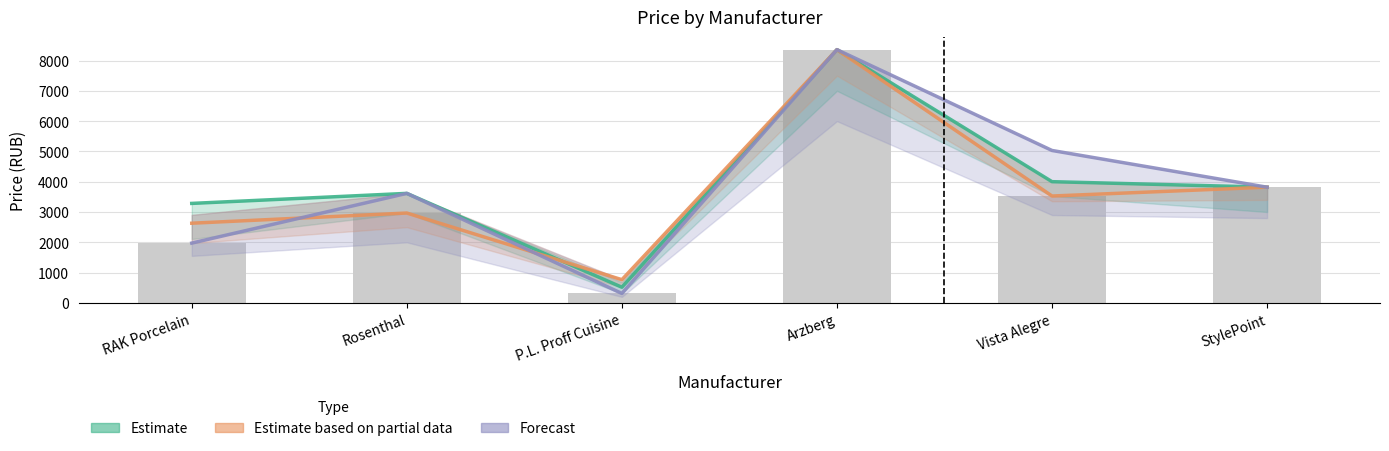

Rank the categories by Forecast value from lowest to highest.

P.L. Proff Cuisine, RAK Porcelain, Rosenthal, StylePoint, Vista Alegre, Arzberg